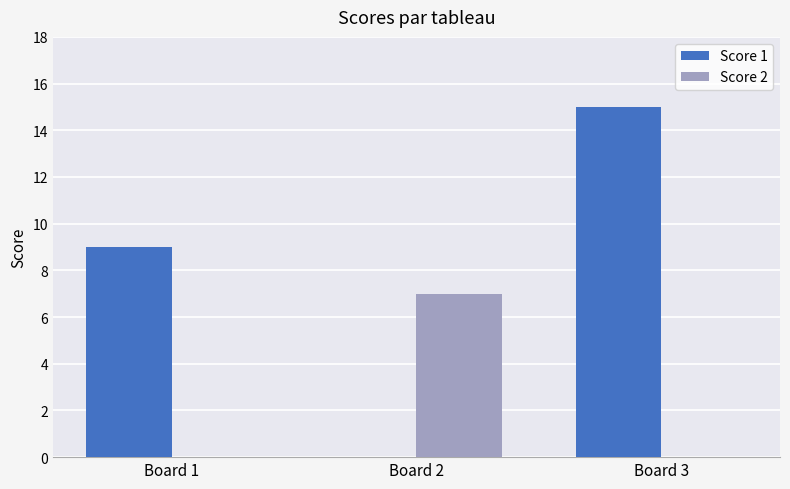

Are the bars horizontal?

No